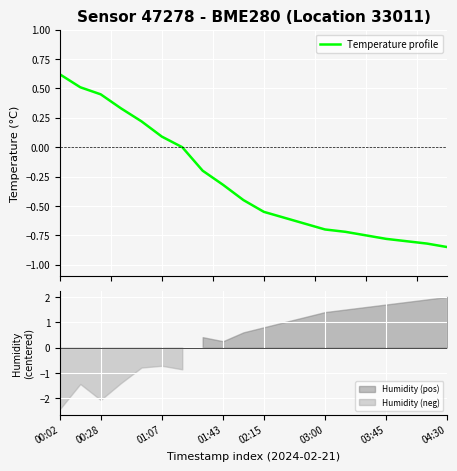

What is the maximum value for Temperature profile?

0.6